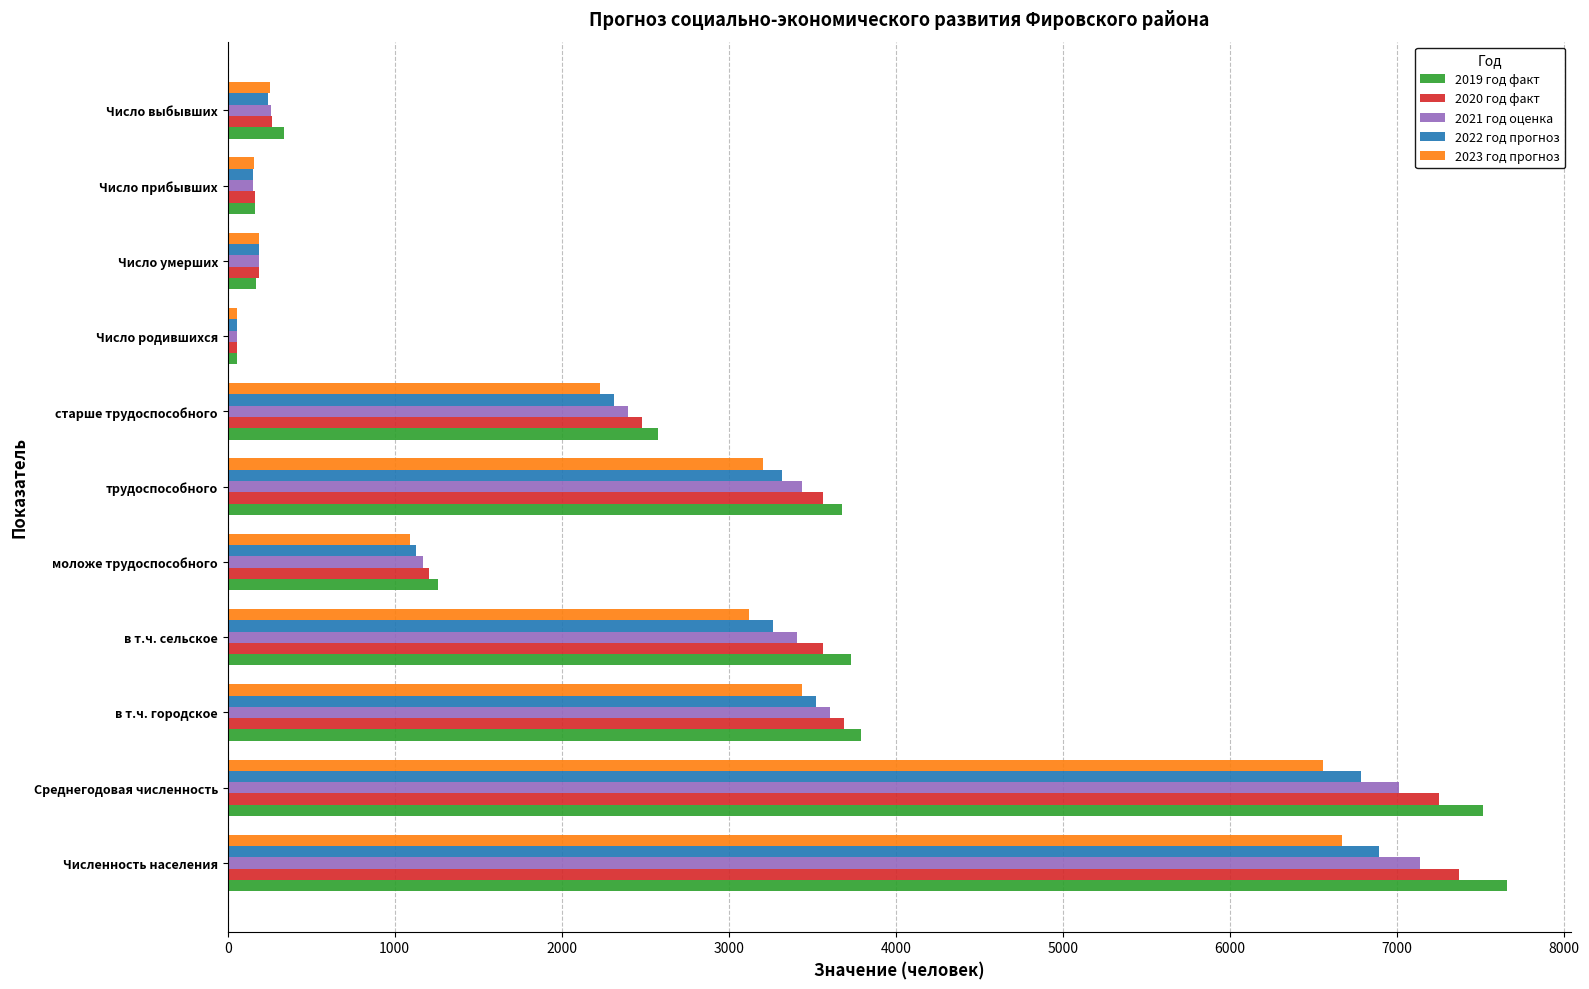

What is the total value across all series at в т.ч. сельское?

17088